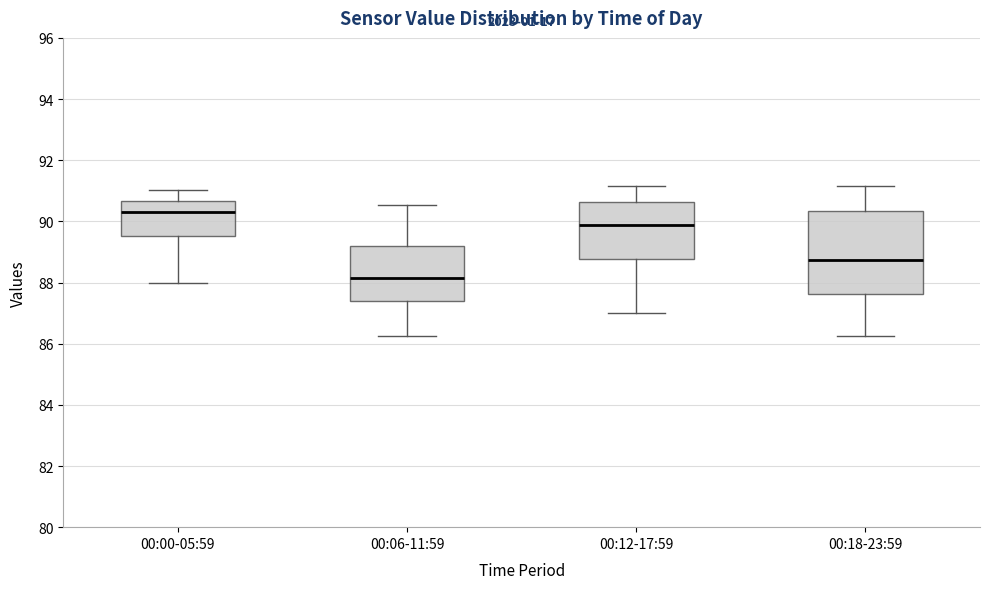

Which box's median line is the highest?

00:00-05:59